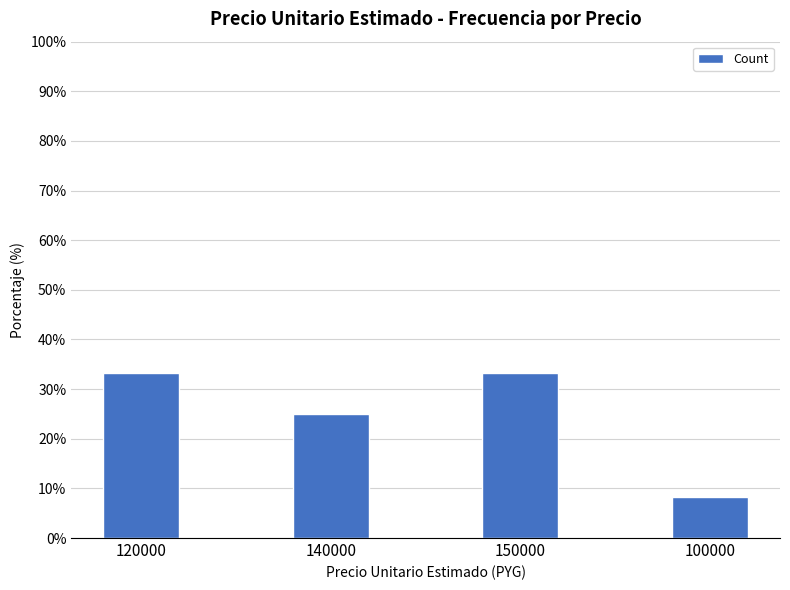

Reading left to right, what are all the values shown in this chart?

120000=33.3	140000=25.0	150000=33.3	100000=8.3